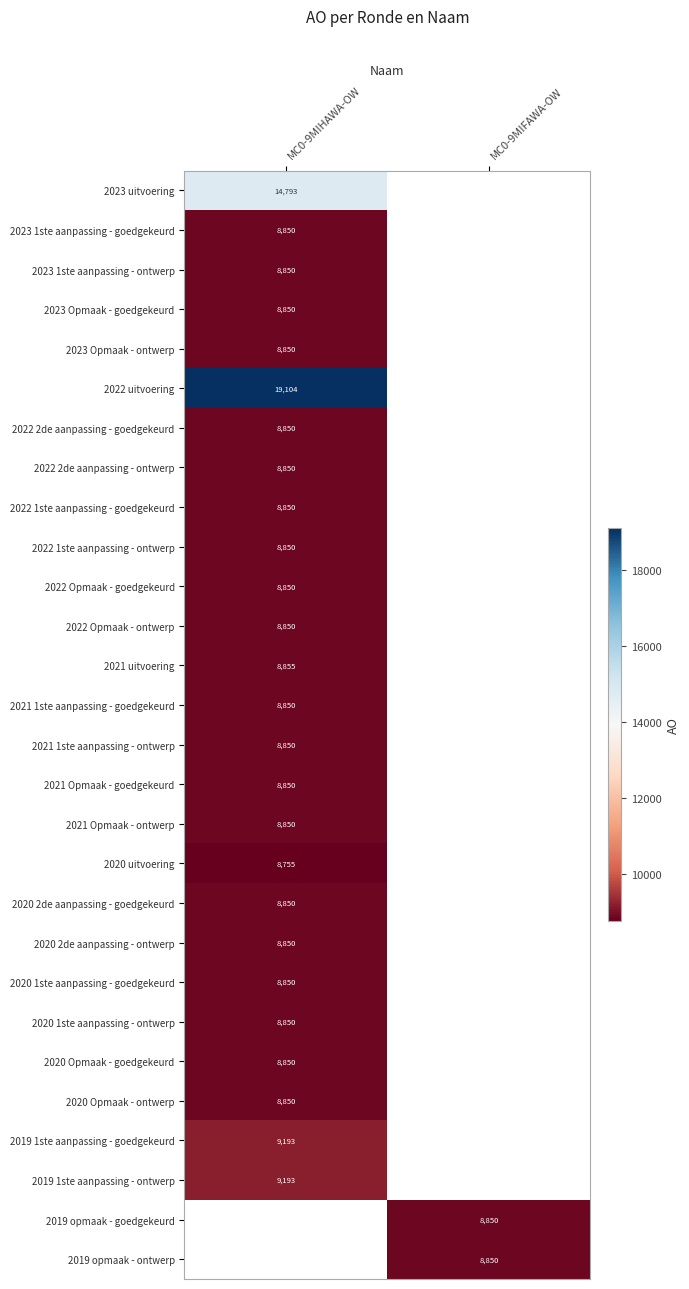

The value of 2022 1ste aanpassing - ontwerp at MC0-9MIHAWA-OW is 8850. True or false?

True